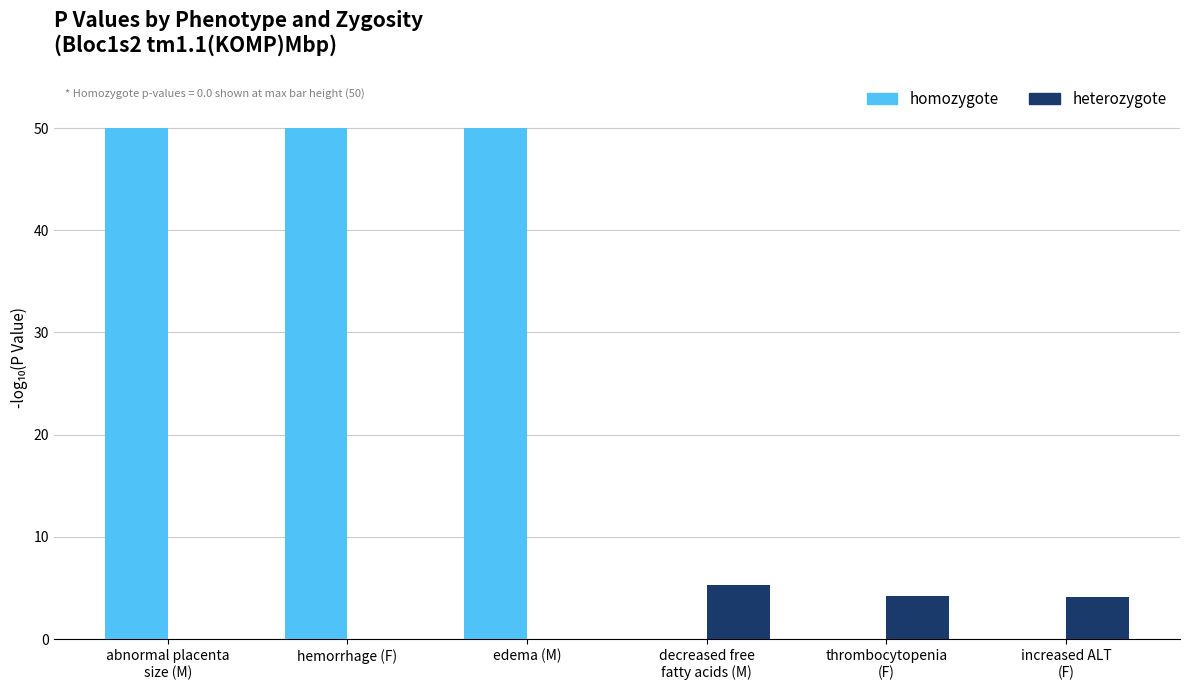

What is the total value across all series at decreased free
fatty acids (M)?

5.3